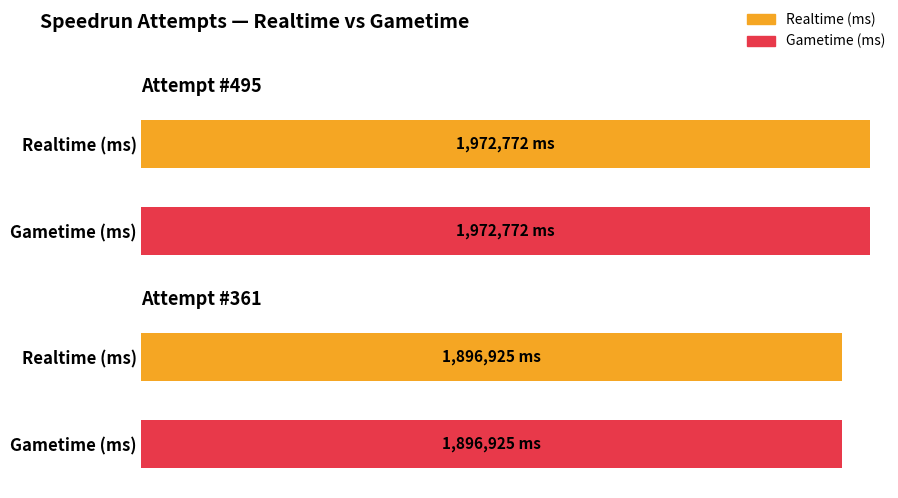

Reading left to right, what are all the values shown in this chart?

Realtime (ms): Attempt #495=1972772	Attempt #361=1896925
Gametime (ms): Attempt #495=1972772	Attempt #361=1896925